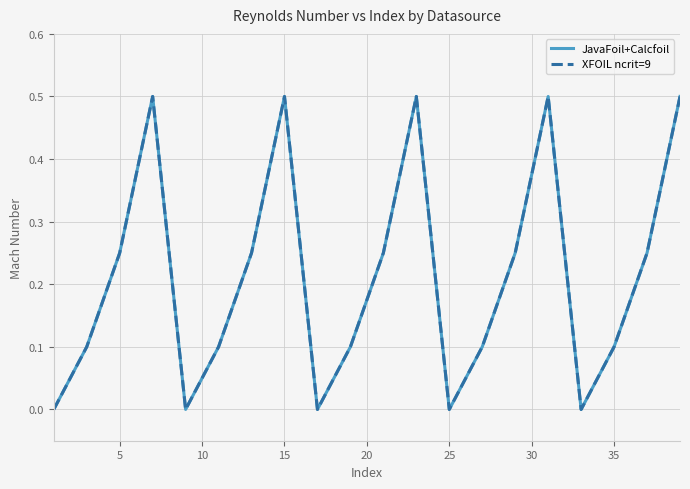

Does the chart display data point markers on the line(s)?

No